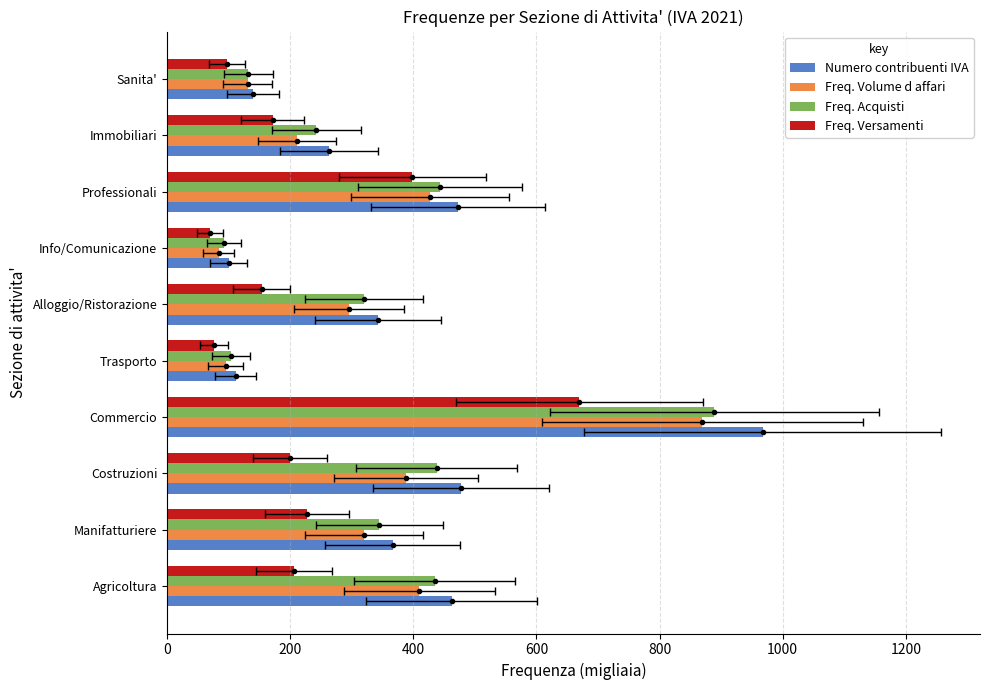

Reading right to left, what are all the values shown in this chart?

Numero contribuenti IVA: 139.5	263.0	472.7	100.5	342.5	111.4	967.5	476.9	366.3	462.6
Freq. Volume d affari: 131.0	210.6	426.8	83.6	295.8	95.3	869.4	388.3	319.7	409.6
Freq. Acquisti: 132.0	242.7	443.4	92.3	320.0	103.5	889.3	437.9	344.6	434.7
Freq. Versamenti: 97.9	171.4	398.5	69.6	153.6	75.7	669.6	199.9	227.2	205.6